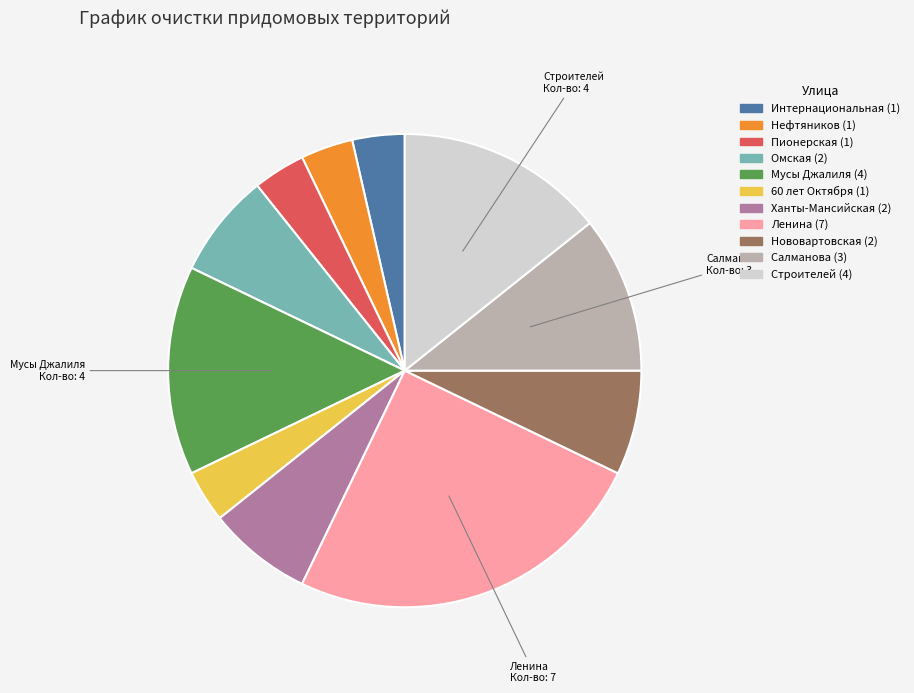

Which slice is the largest?

Ленина